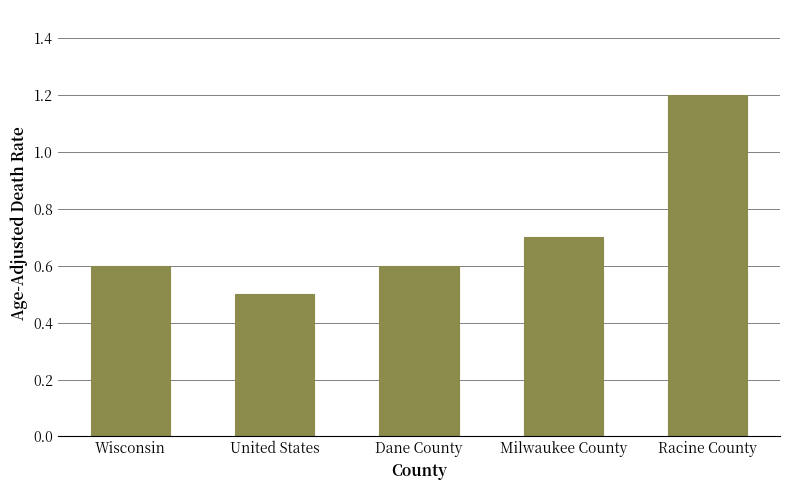

What is the sum of all values?

3.6